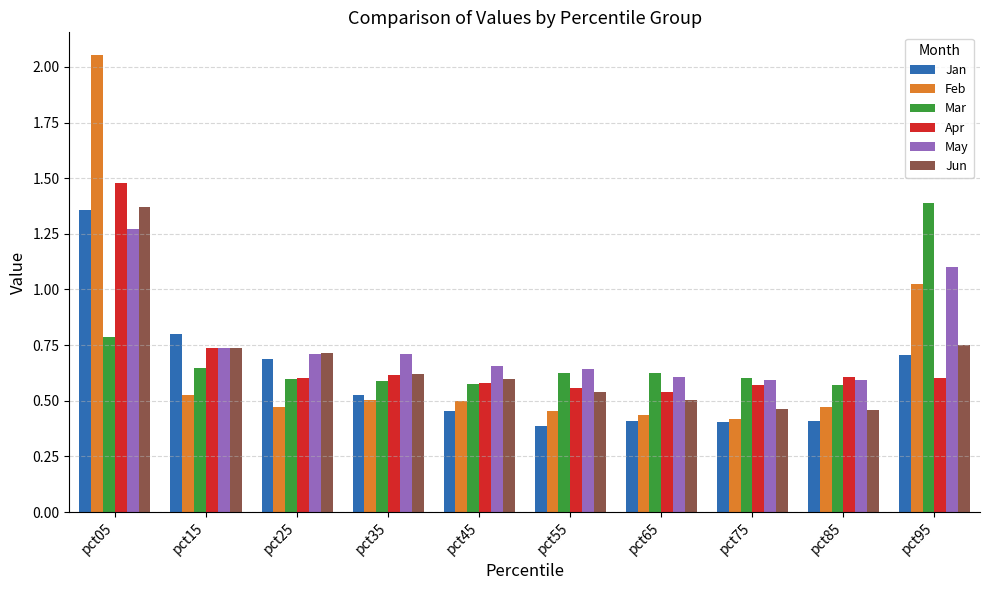

Which series has the largest range (max minus min)?

Feb